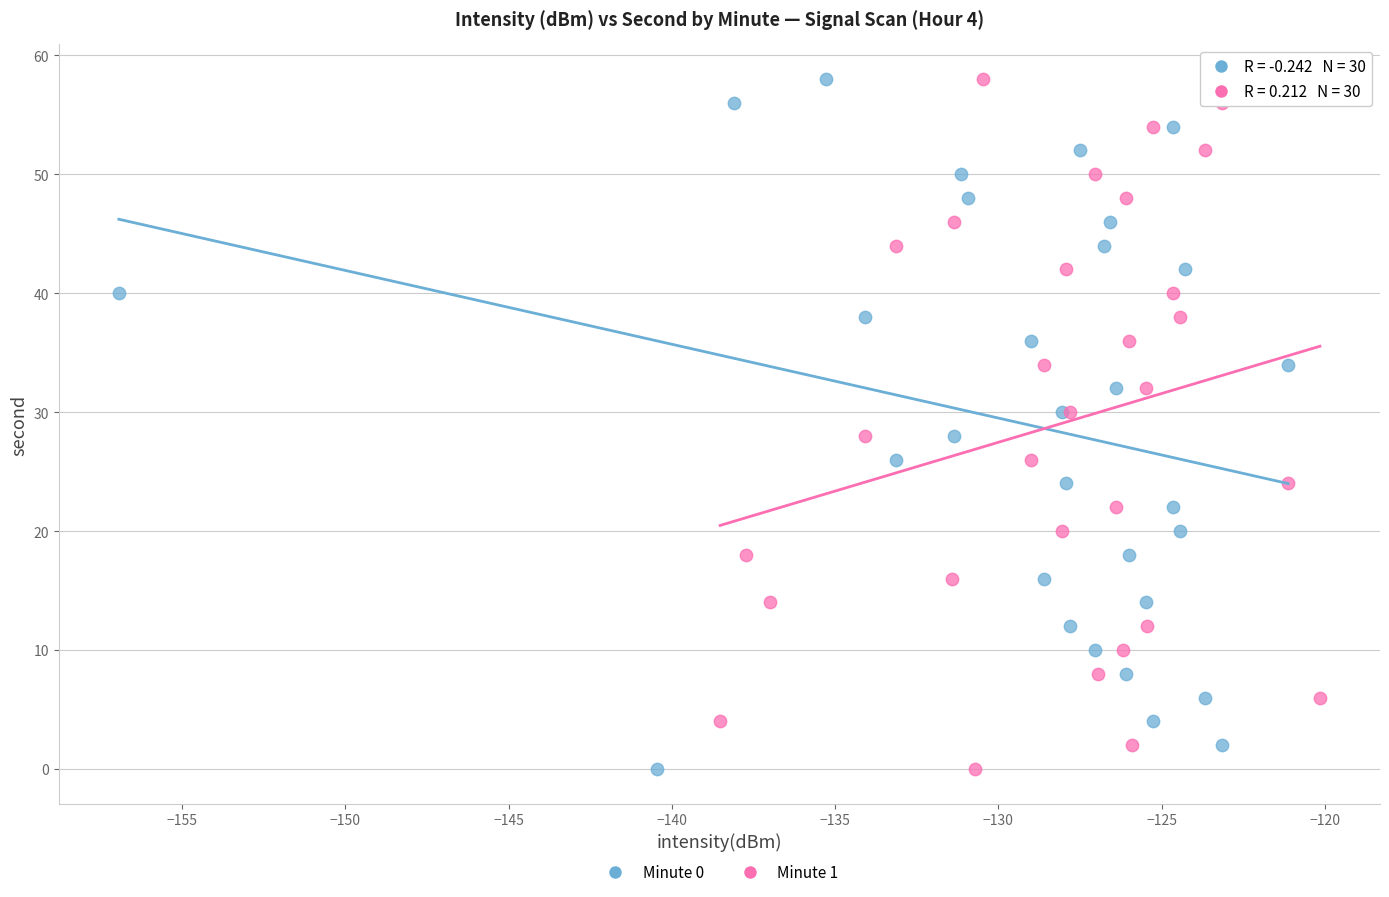

What are all the series names shown in the legend?

Minute 0, Minute 1